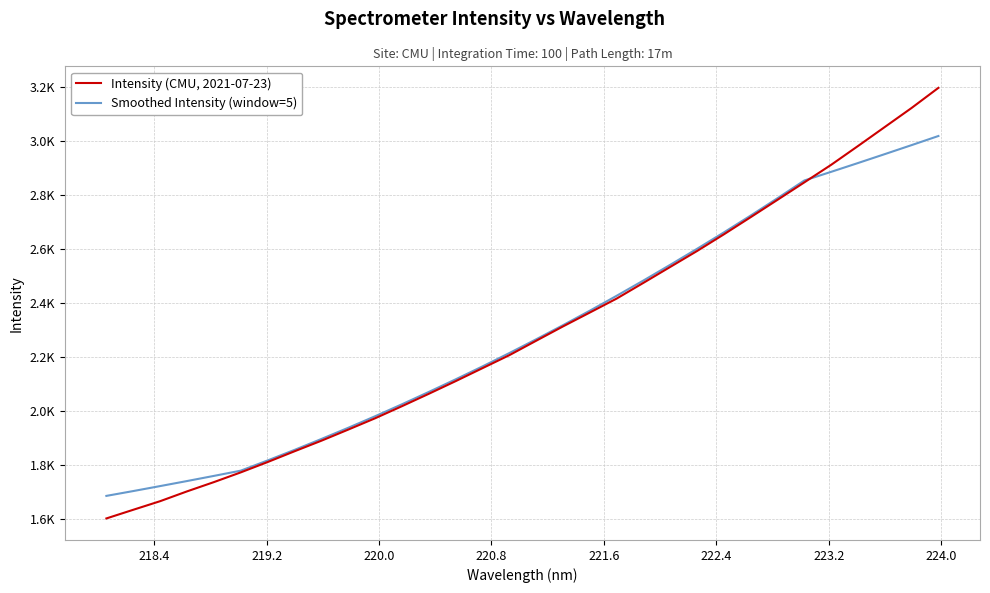

What is the highest value of the Smoothed Intensity (window=5) series?

3017.4